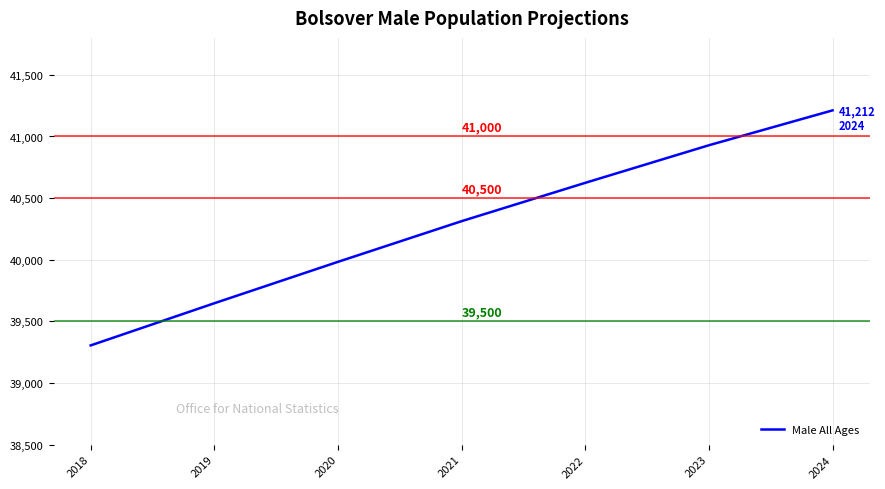

Where is the data nearest to the value 40258?

2021